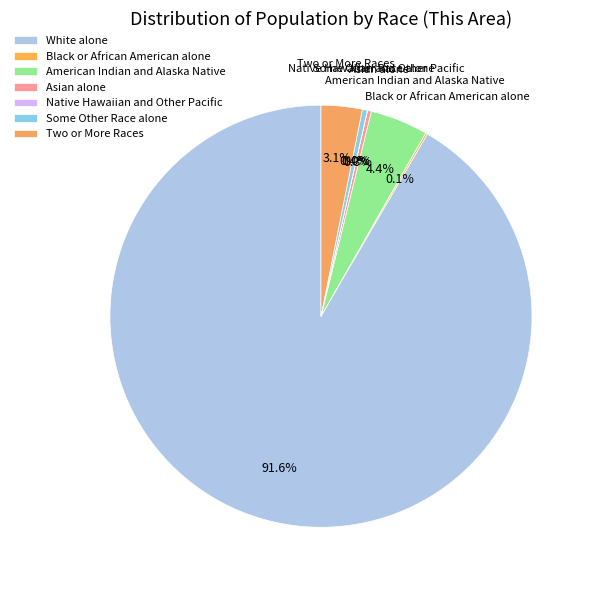

Combined, what portion of the pie is Black or African American alone and Asian alone?

0.4%